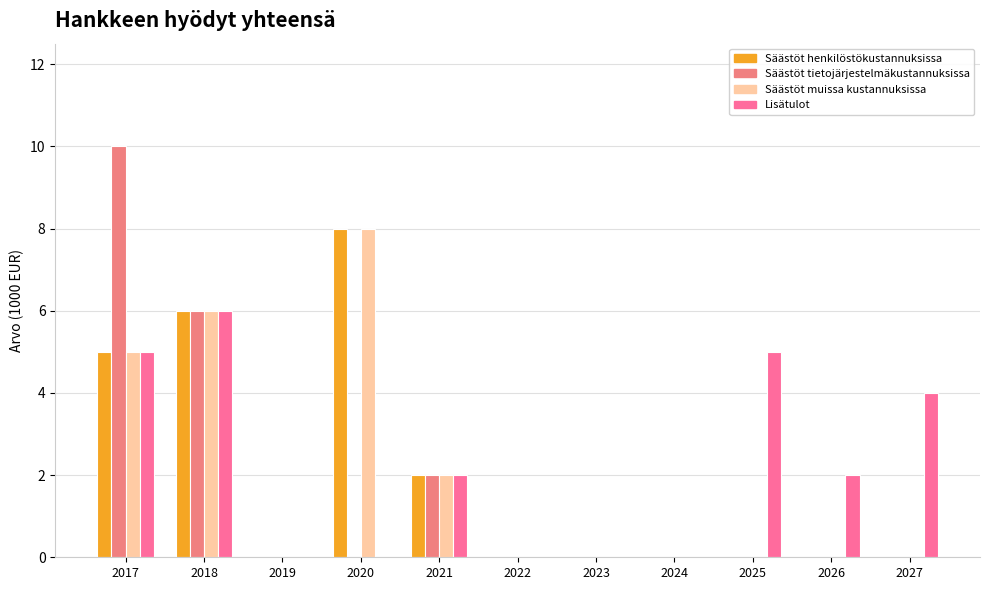

At which category is the sum across all series the highest?

2017